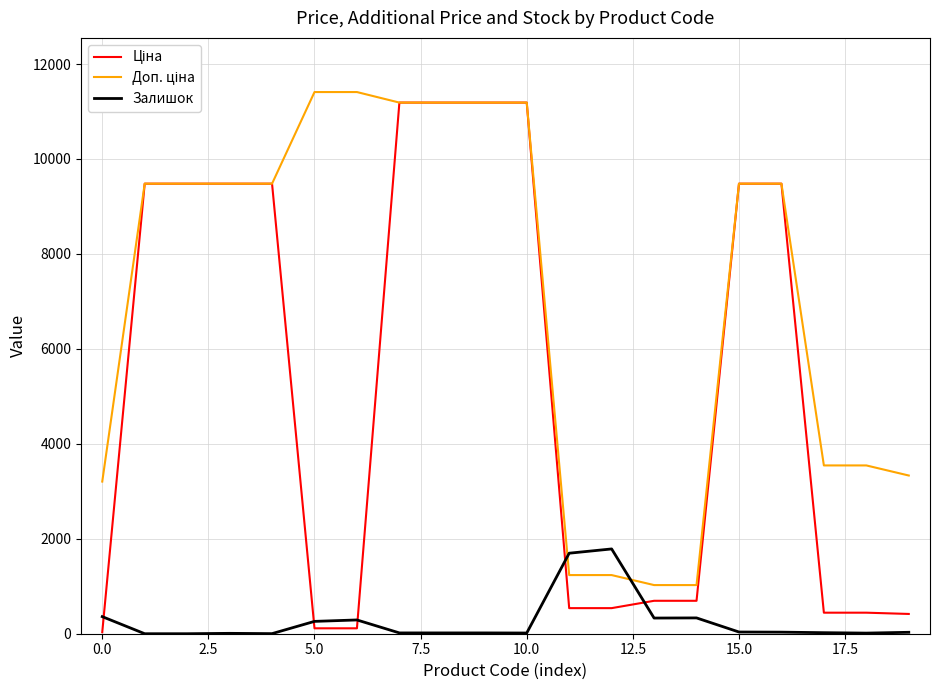

How many lines are shown in the chart?

3